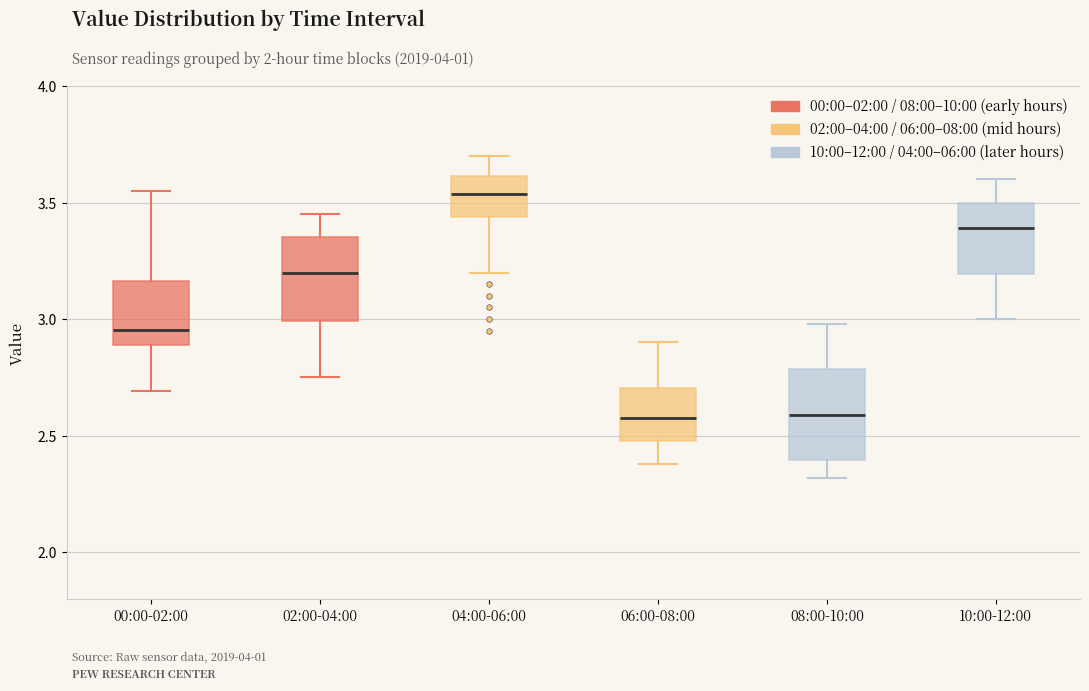

Reading left to right, read every box against the y-axis: the position of its median line, the range the box covers, and the ends of its whiskers. The values are not printed on the chart, so give them approximately, as read against the axis.

00:00-02:00: median 2.95, box 2.90 to 3.15, whiskers 2.70 to 3.55
02:00-04:00: median 3.20, box 3.00 to 3.35, whiskers 2.75 to 3.45
04:00-06:00: median 3.55, box 3.45 to 3.60, whiskers 3.20 to 3.70
06:00-08:00: median 2.60, box 2.50 to 2.70, whiskers 2.40 to 2.90
08:00-10:00: median 2.60, box 2.40 to 2.80, whiskers 2.30 to 3.00
10:00-12:00: median 3.40, box 3.20 to 3.50, whiskers 3.00 to 3.60